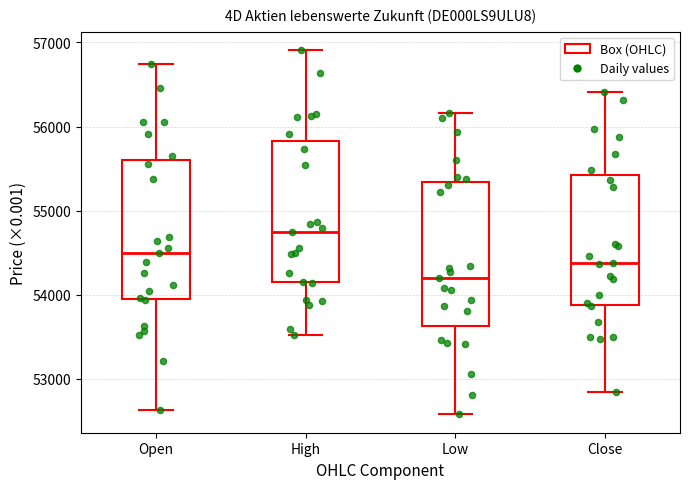

Reading left to right, read every box against the y-axis: the position of its median line, the range the box covers, and the ends of its whiskers. The values are not printed on the chart, so give them approximately, as read against the axis.

Open: median 54500, box 54000 to 55600, whiskers 52600 to 56700
High: median 54700, box 54100 to 55800, whiskers 53500 to 56900
Low: median 54200, box 53600 to 55300, whiskers 52600 to 56200
Close: median 54400, box 53900 to 55400, whiskers 52800 to 56400